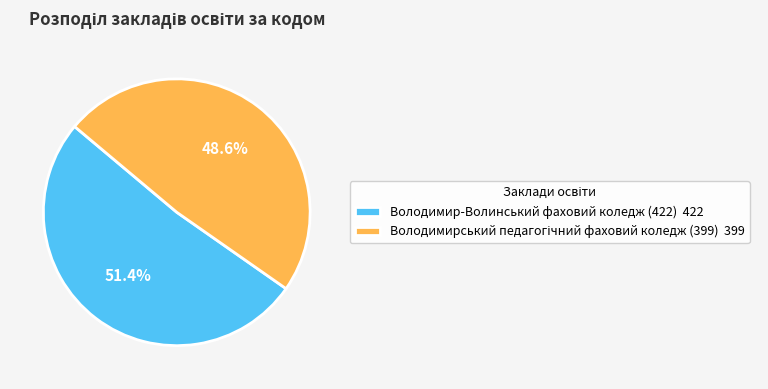

What is the largest slice in the pie chart?

Володимир-Волинський фаховий коледж (422)